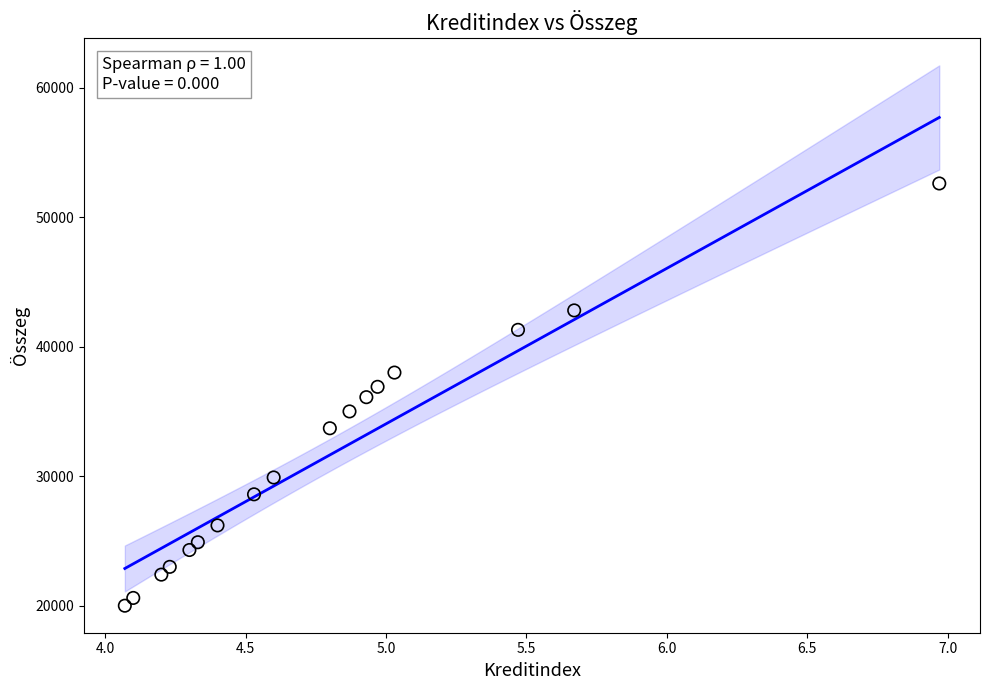

What is the range of Y values (max minus min)?

32600